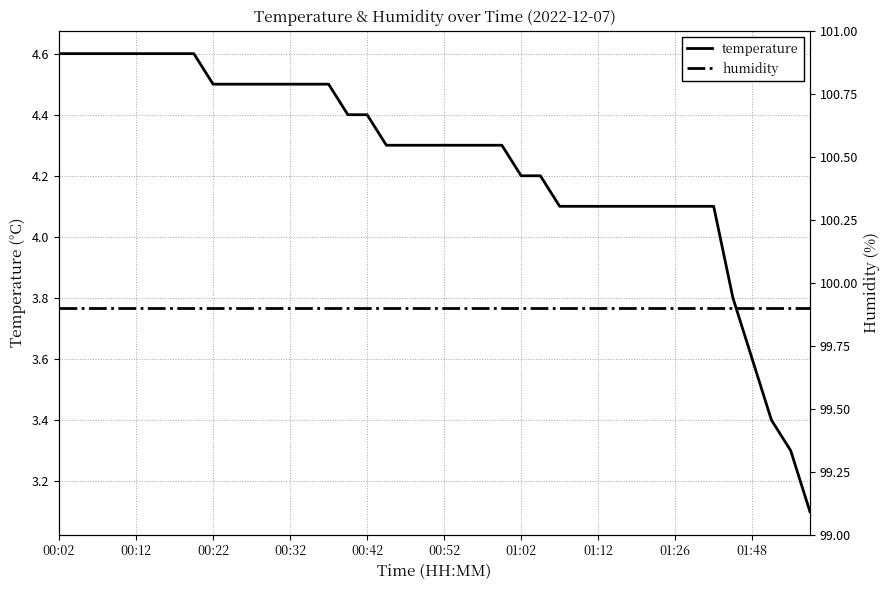

True or false: humidity and temperature cross at least once.

False